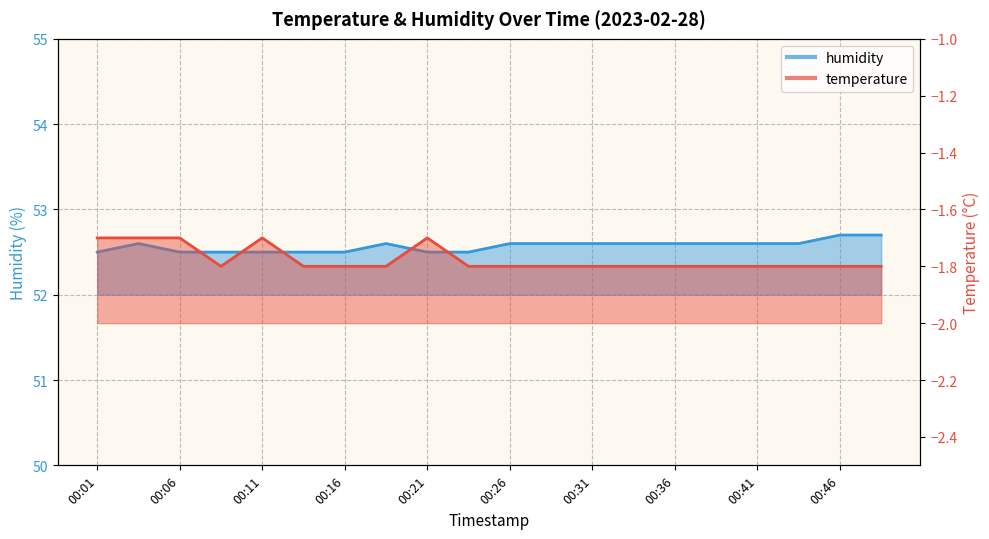

List the series in order of their peak value, lowest first.

temperature, humidity